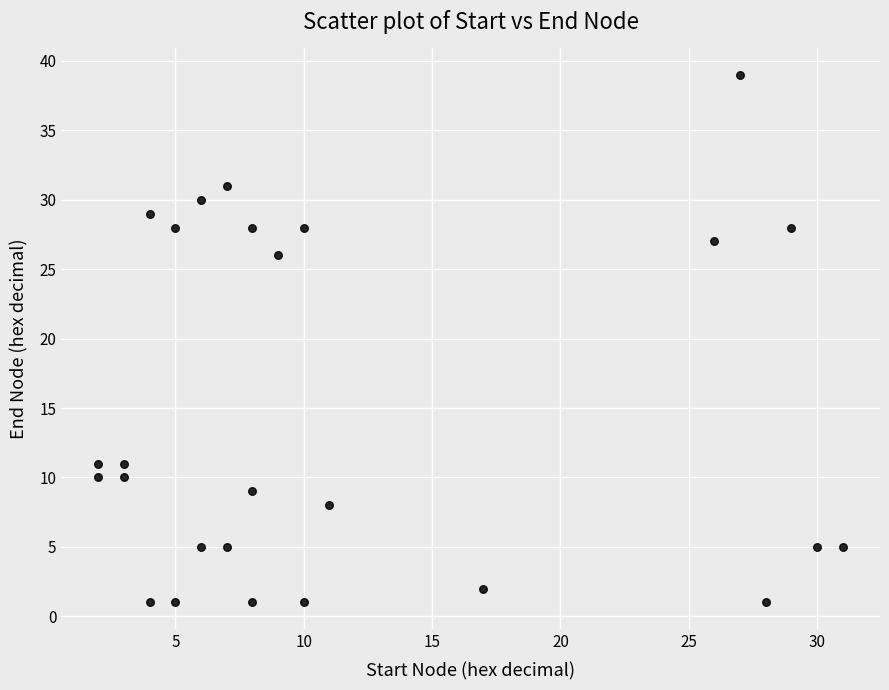

What is the range of X values (max minus min)?

29